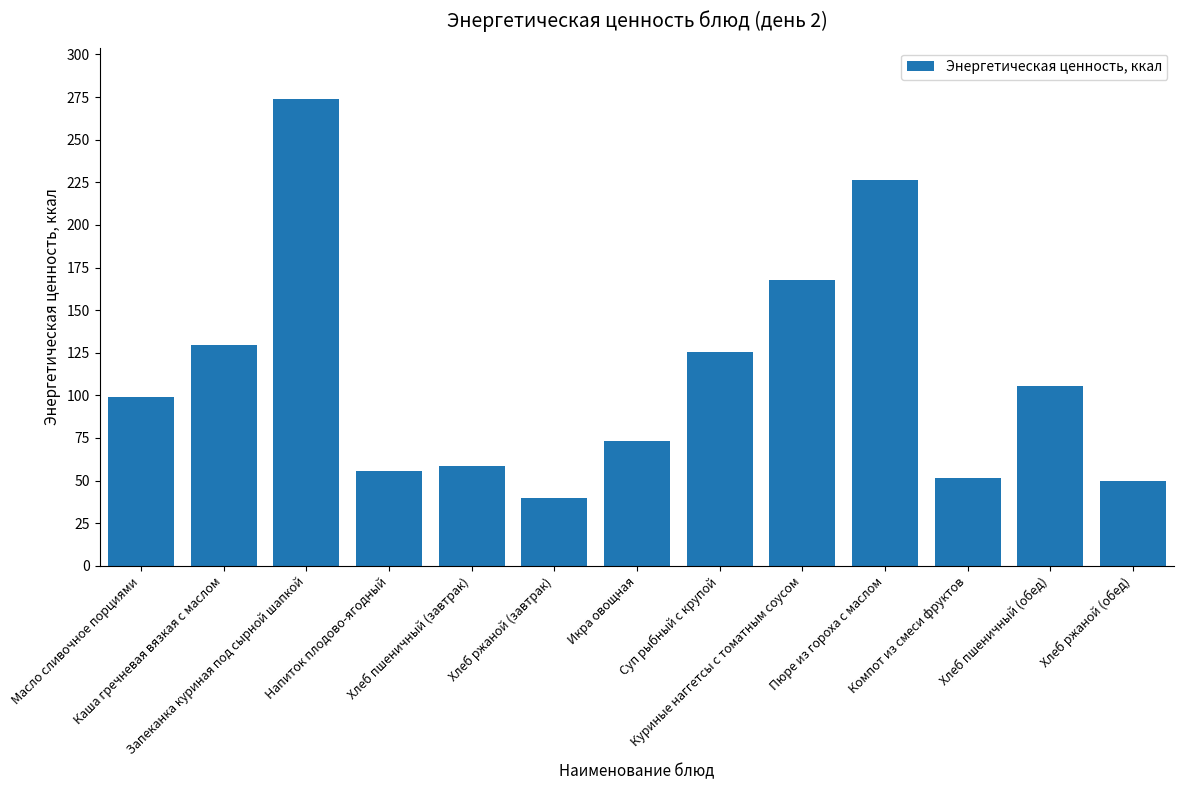

Does the chart contain stacked bars?

No